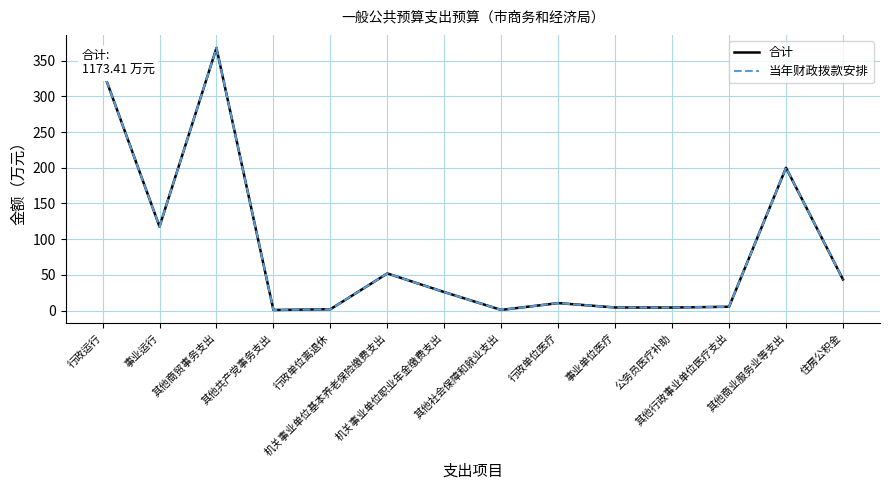

Which series has the largest total across all categories?

合计